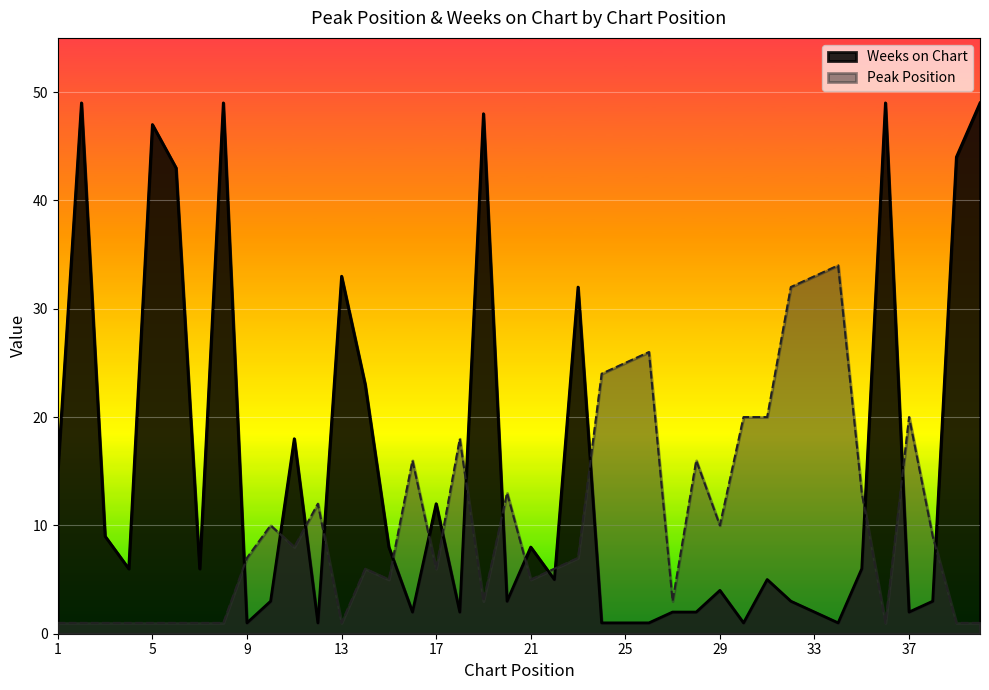

Where do Peak Position and Weeks on Chart first cross each other?

8 and 9